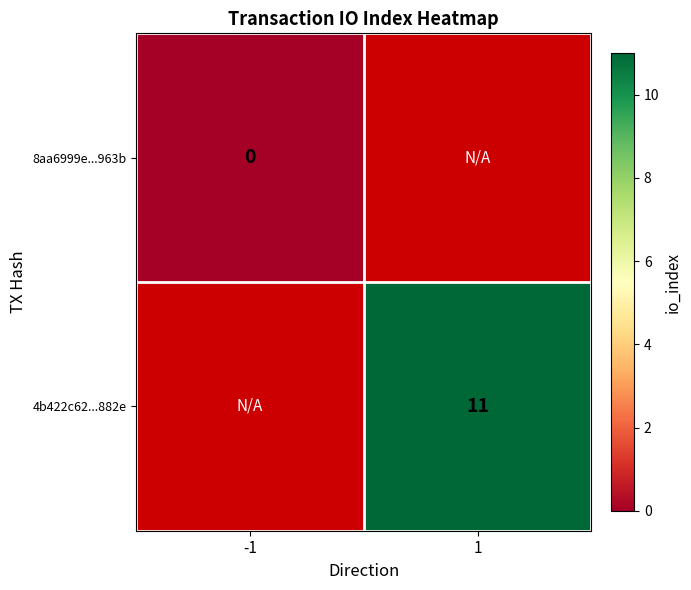

The value of 4b422c62...882e at 1 is 17.6. True or false?

False